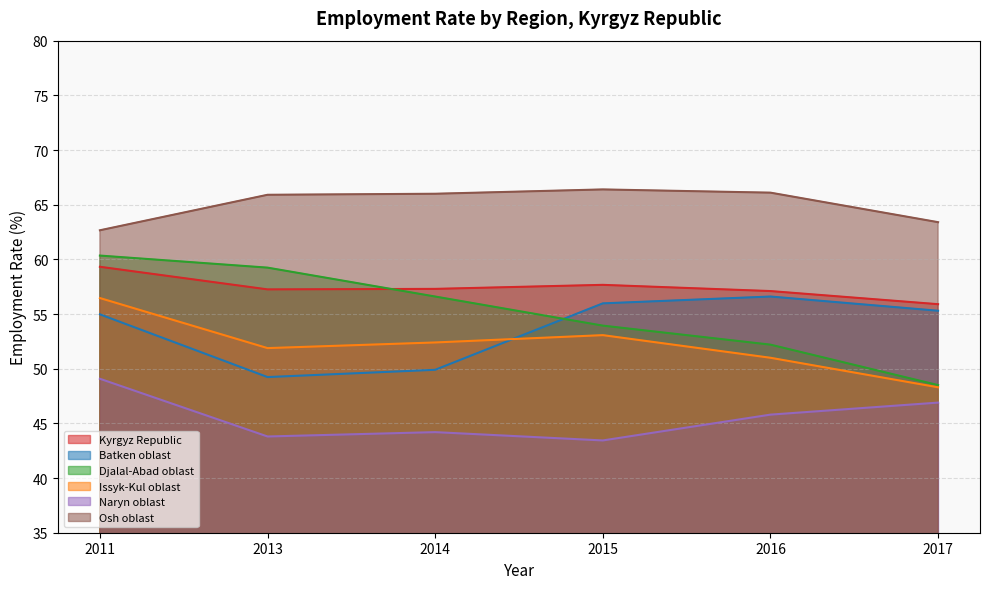

What is the highest value of the Kyrgyz Republic series?

59.3